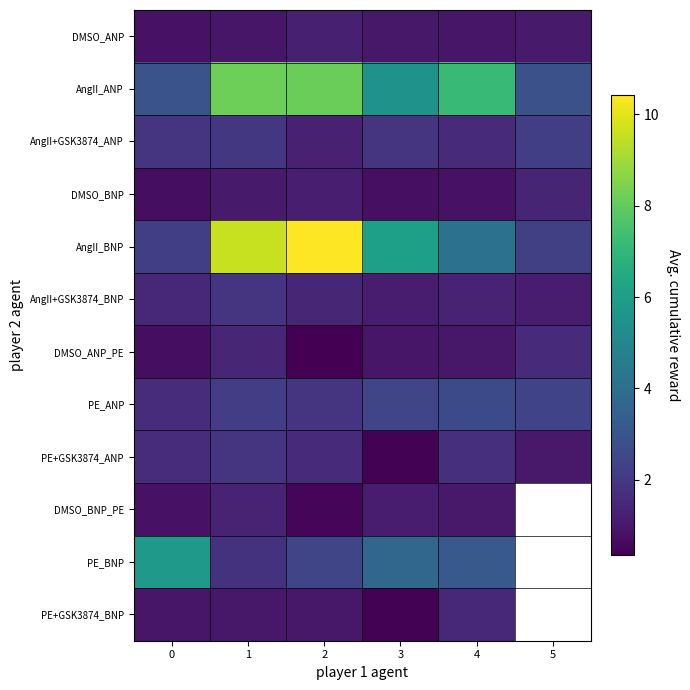

What is the smallest value displayed?

0.3